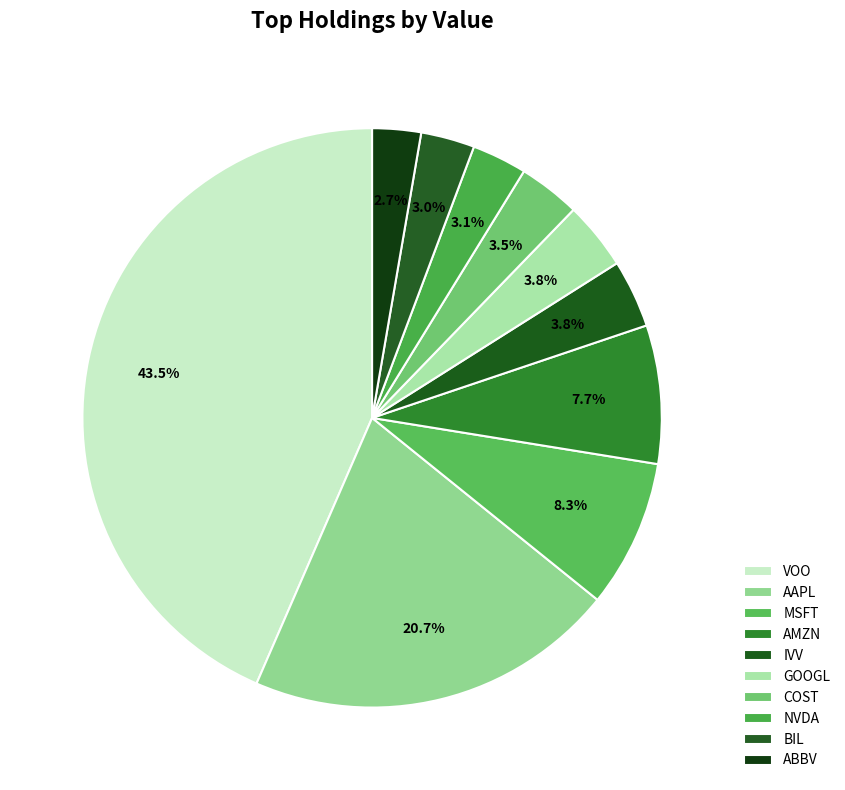

Is there a majority slice in this chart?

No